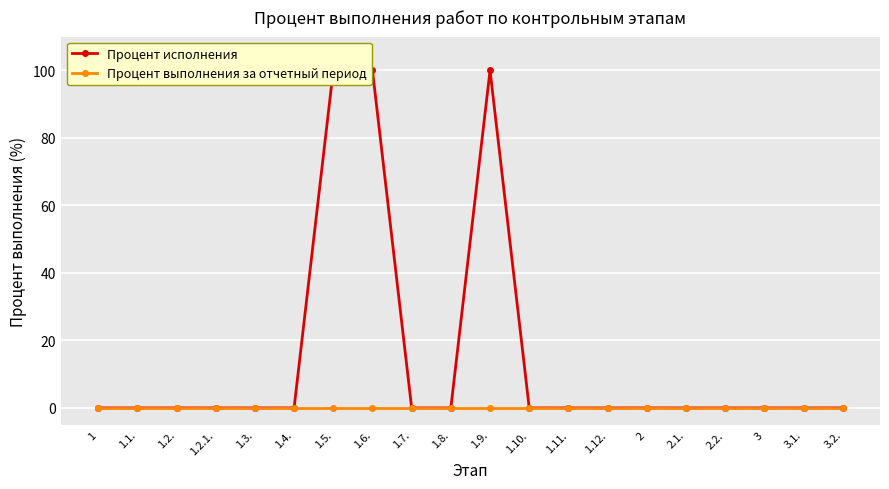

True or false: Процент выполнения за отчетный период and Процент исполнения cross at least once.

False